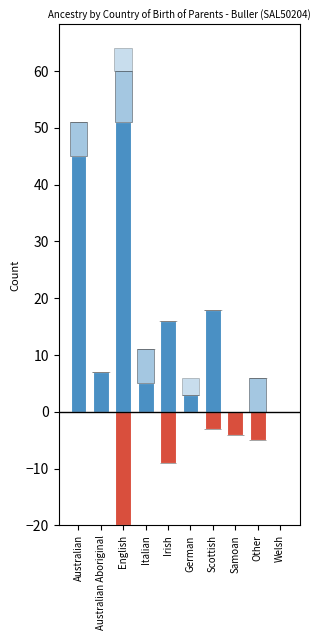

What is the label of the 3rd bar from the right?

Samoan